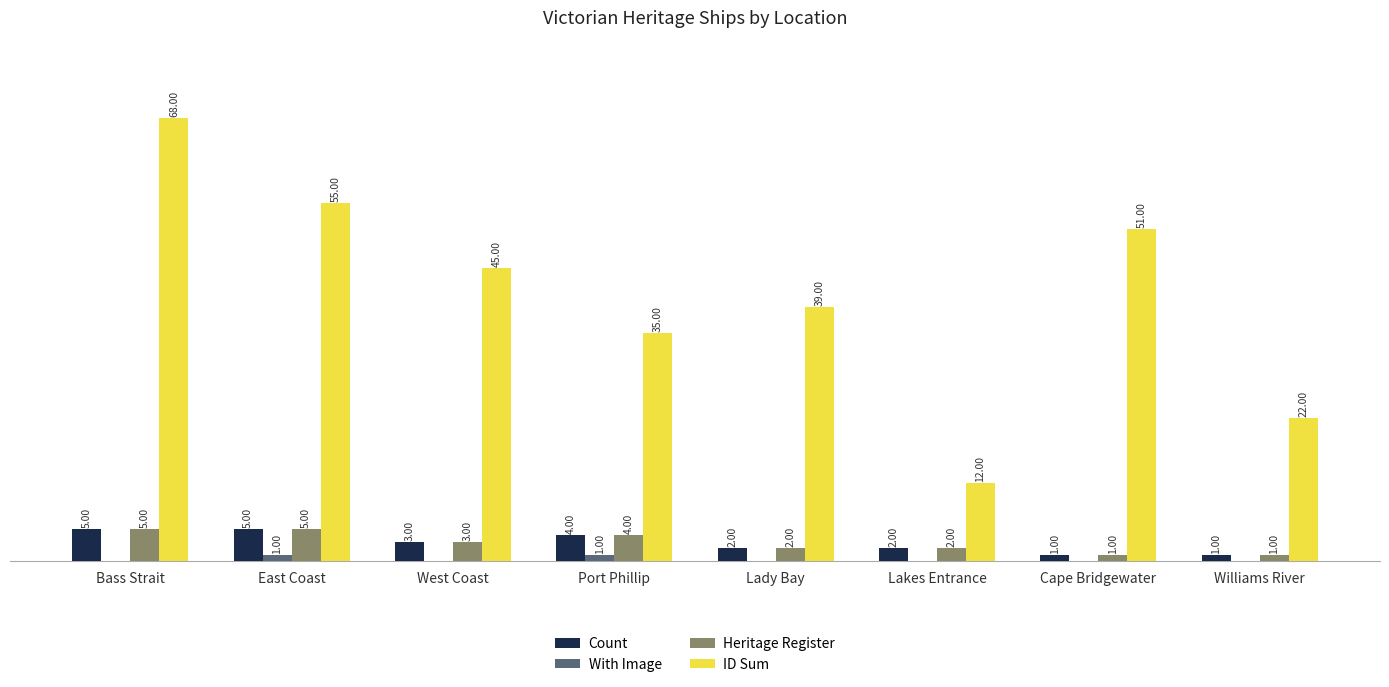

At which label does Heritage Register first exceed 3?

Bass Strait